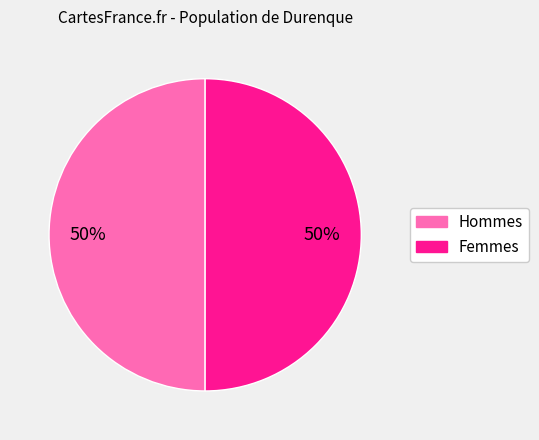

How many segments does this pie chart have?

2